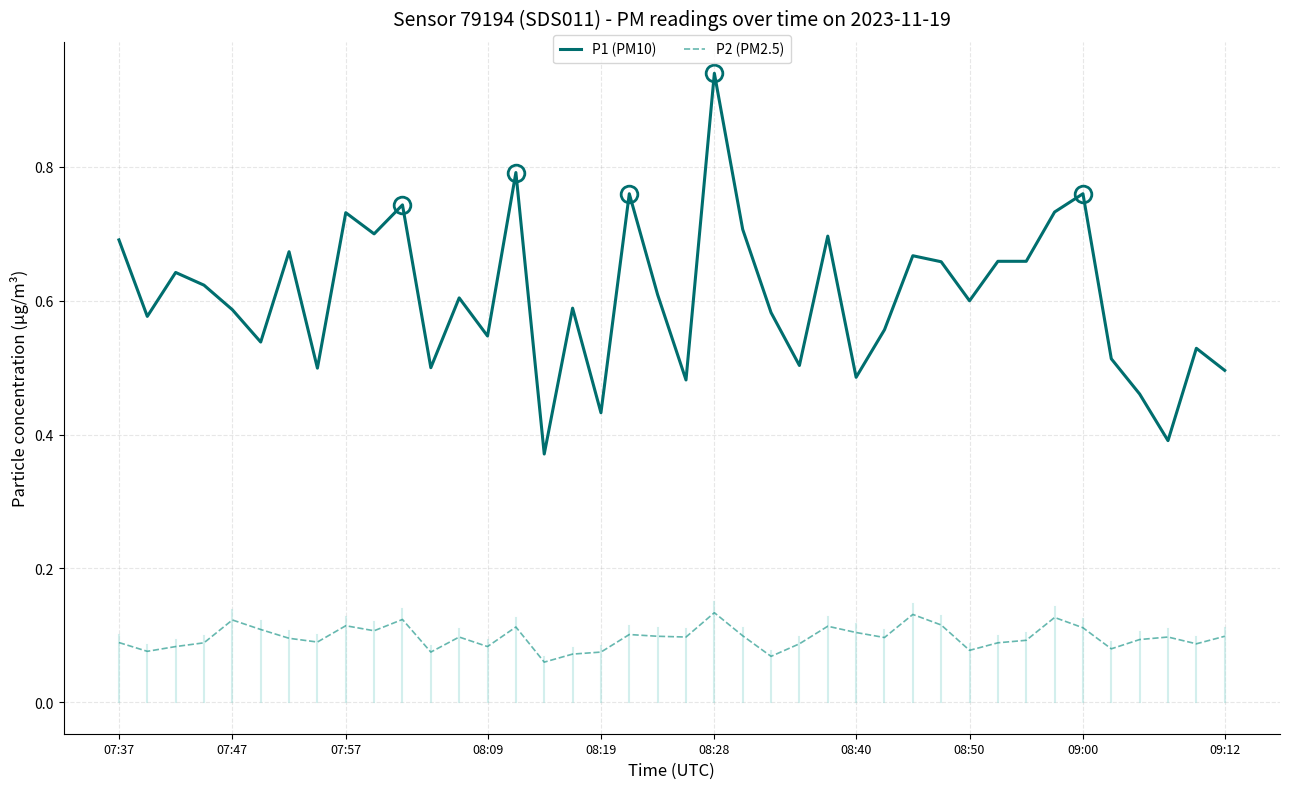

Which series has the widest spread of values?

P1 (PM10)